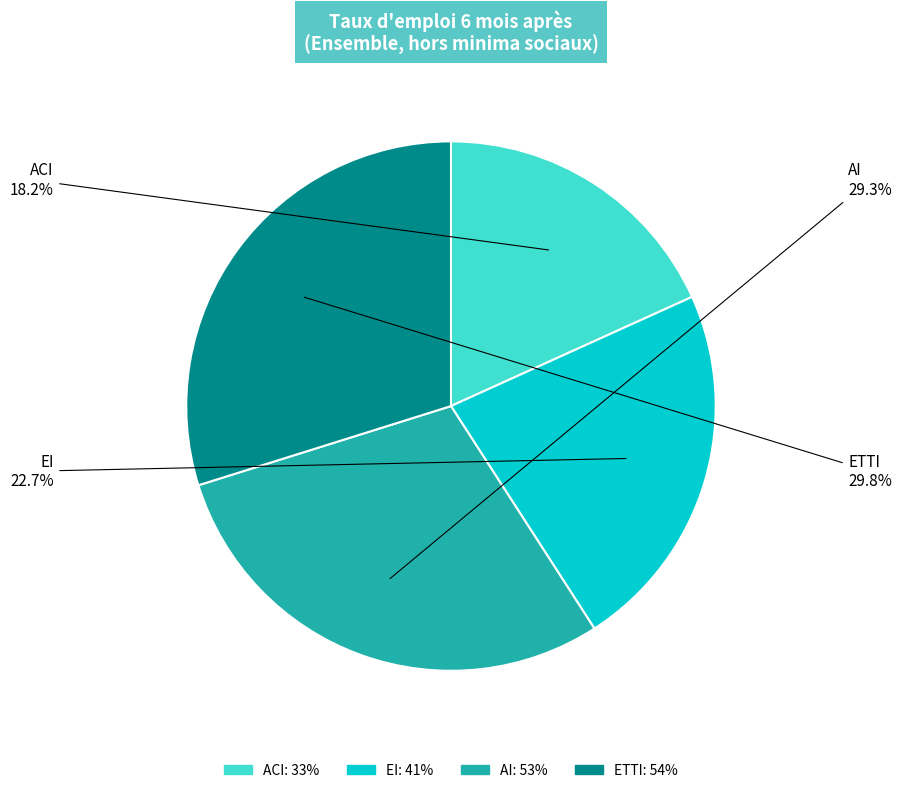

What is the total percentage of ACI and AI?

47.5%